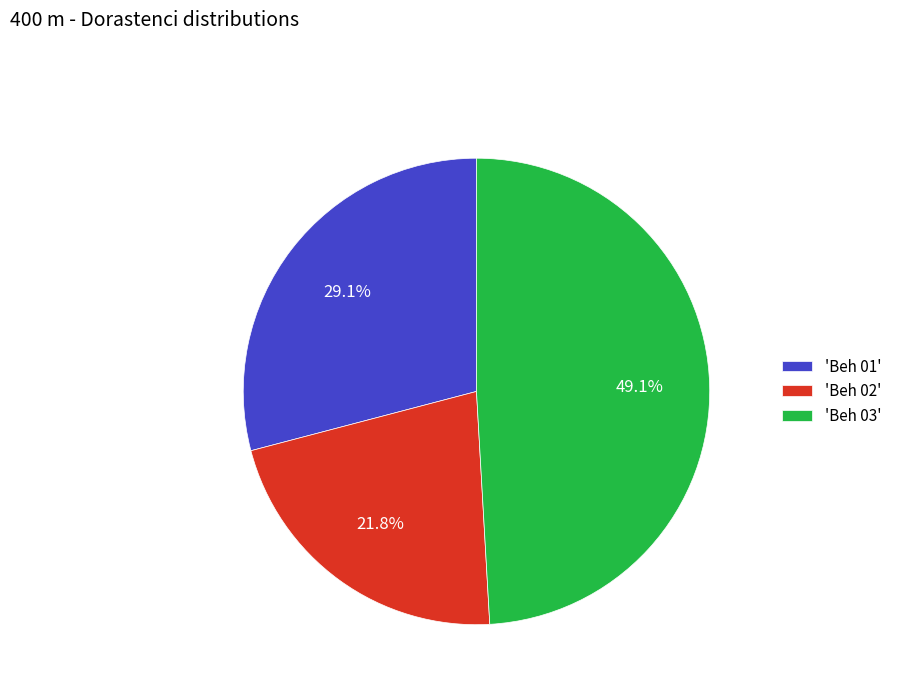

Between 'Beh 02' and 'Beh 01', which is larger?

'Beh 01'